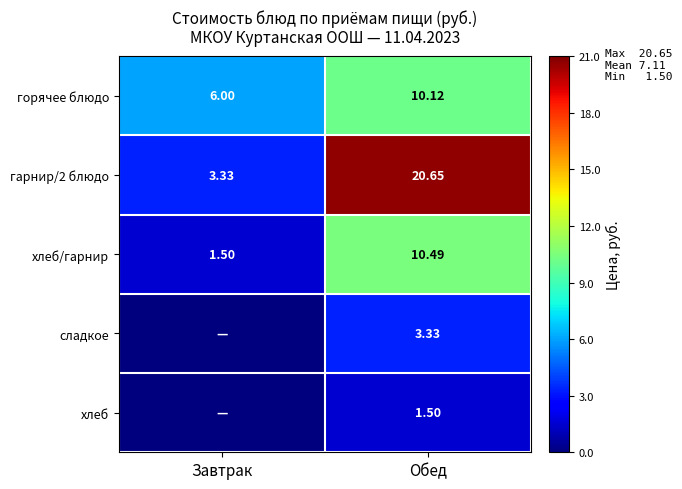

Is the value of хлеб/гарнир at Обед greater than the value of горячее блюдо at Завтрак?

Yes